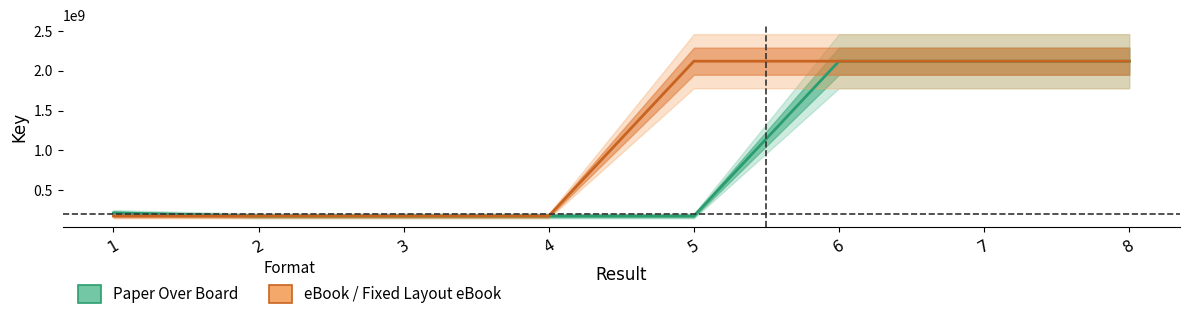

Which series has the largest total across all categories?

eBook / Fixed Layout eBook